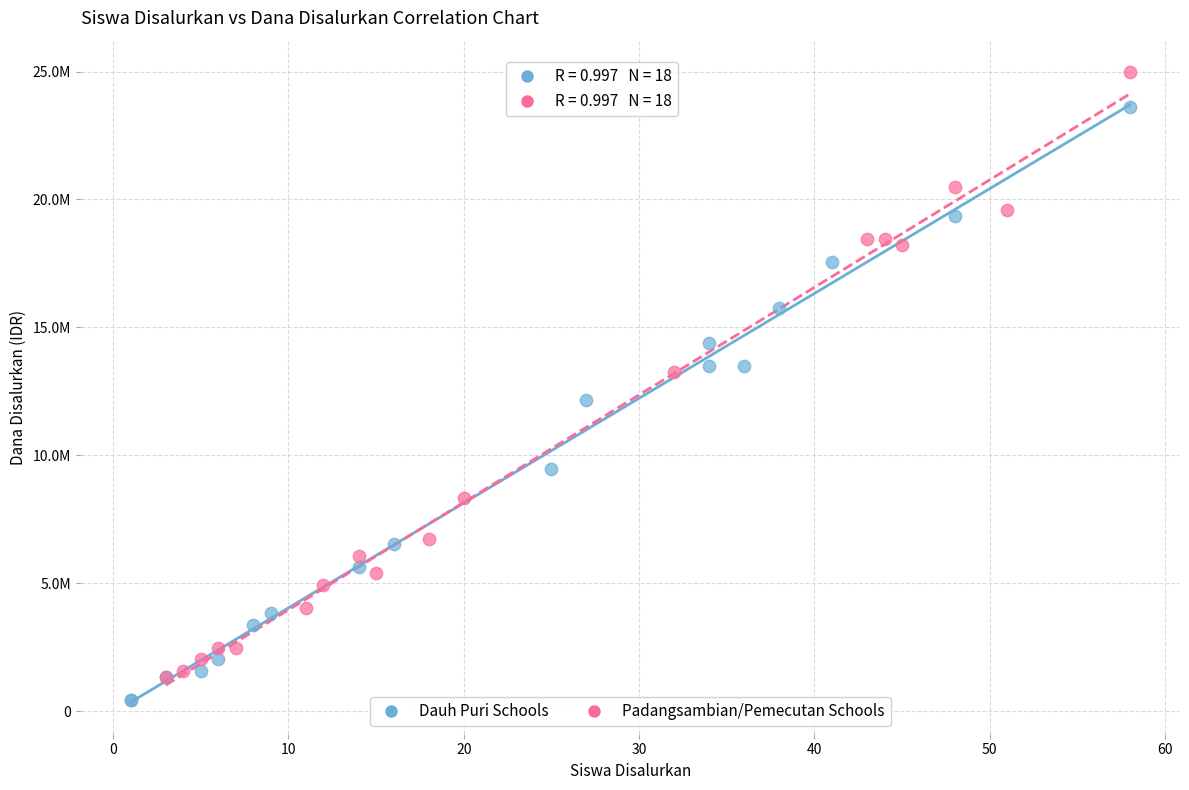

What are all the series names shown in the legend?

Dauh Puri Schools, Padangsambian/Pemecutan Schools